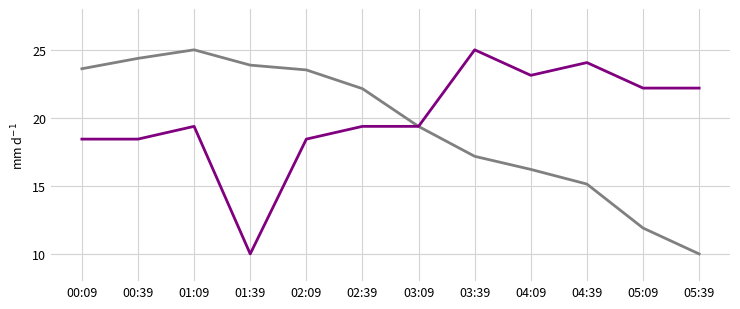

At which category is the sum across all series the highest?

01:09